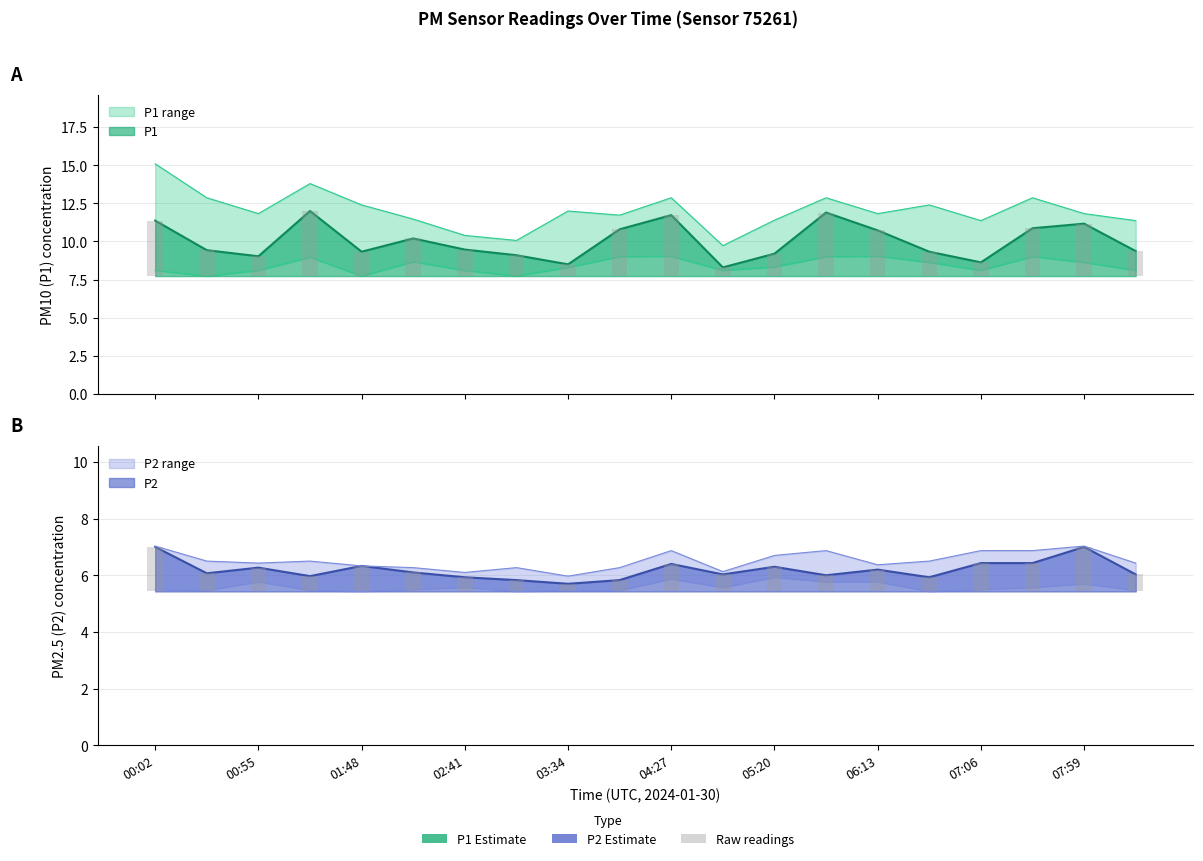

How many series are shown in this chart?

6